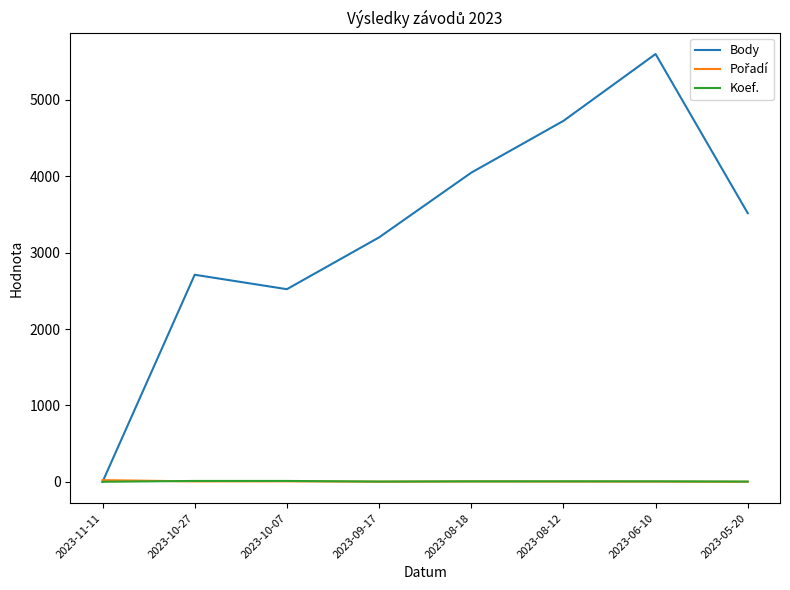

How many intersections are there between Koef. and Body?

1